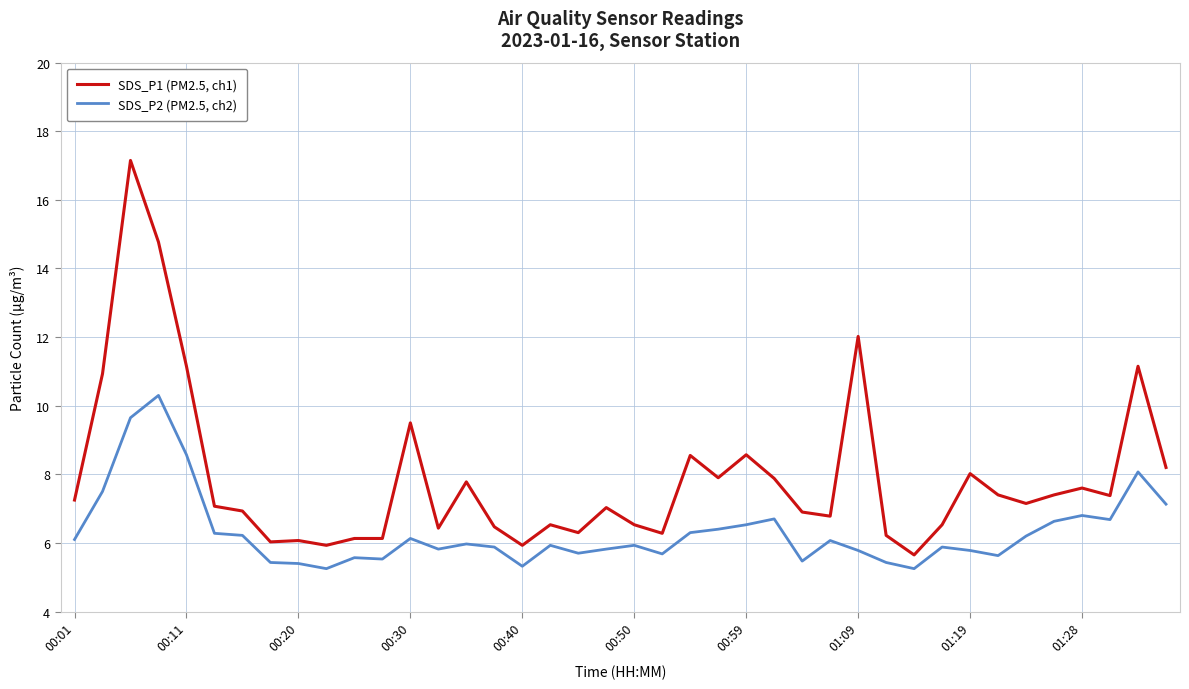

Which series has the widest spread of values?

SDS_P1 (PM2.5, ch1)